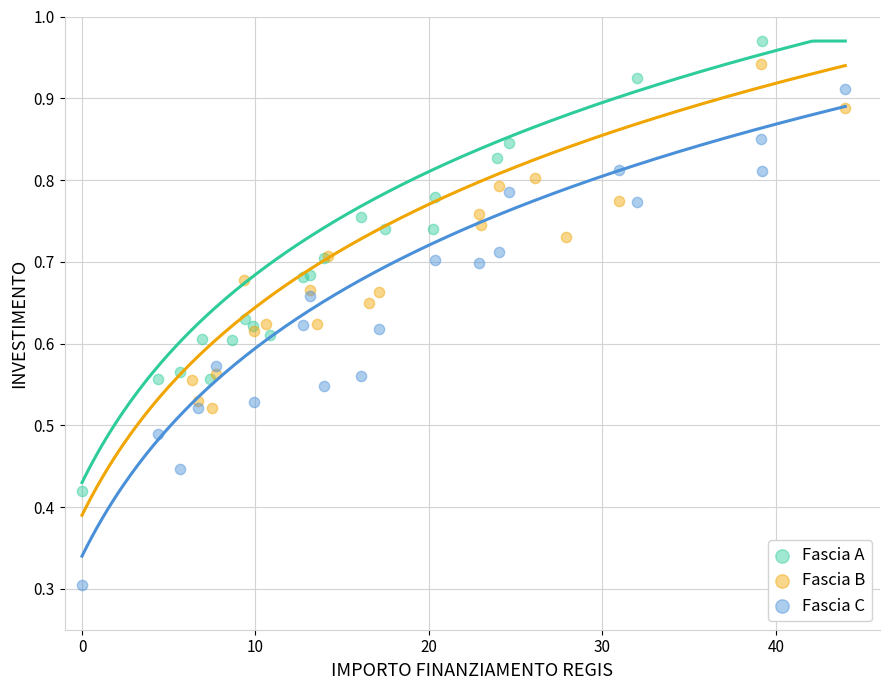

Which series contains the lowest Y value?

Fascia C